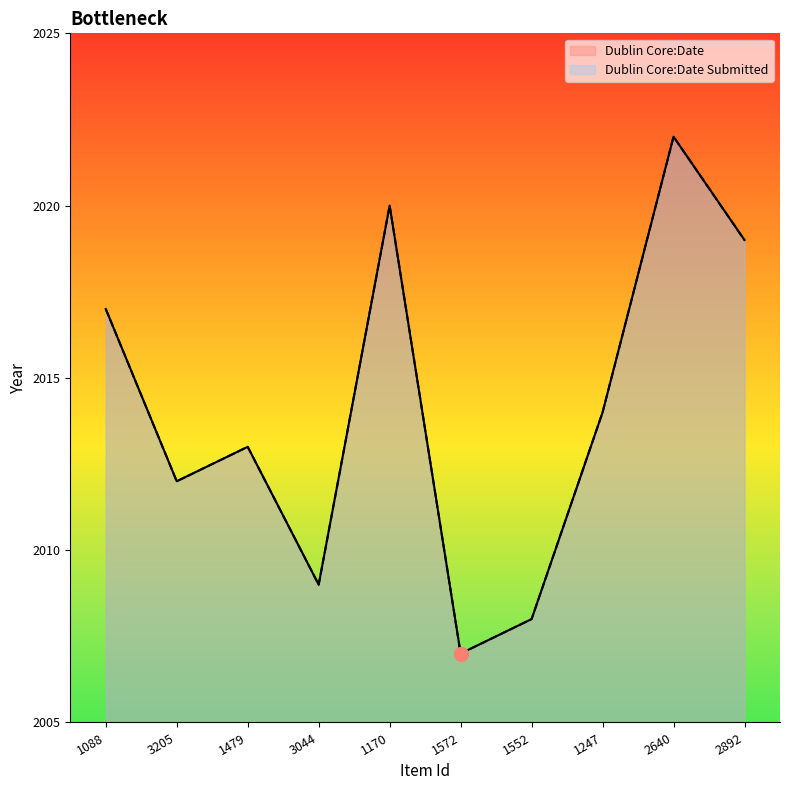

Reading right to left, extract all data points from this chart.

Dublin Core:Date: 2019	2022	2014	2008	2007	2020	2009	2013	2012	2017
Dublin Core:Date Submitted: 2019	2022	2014	2008	2007	2020	2009	2013	2012	2017